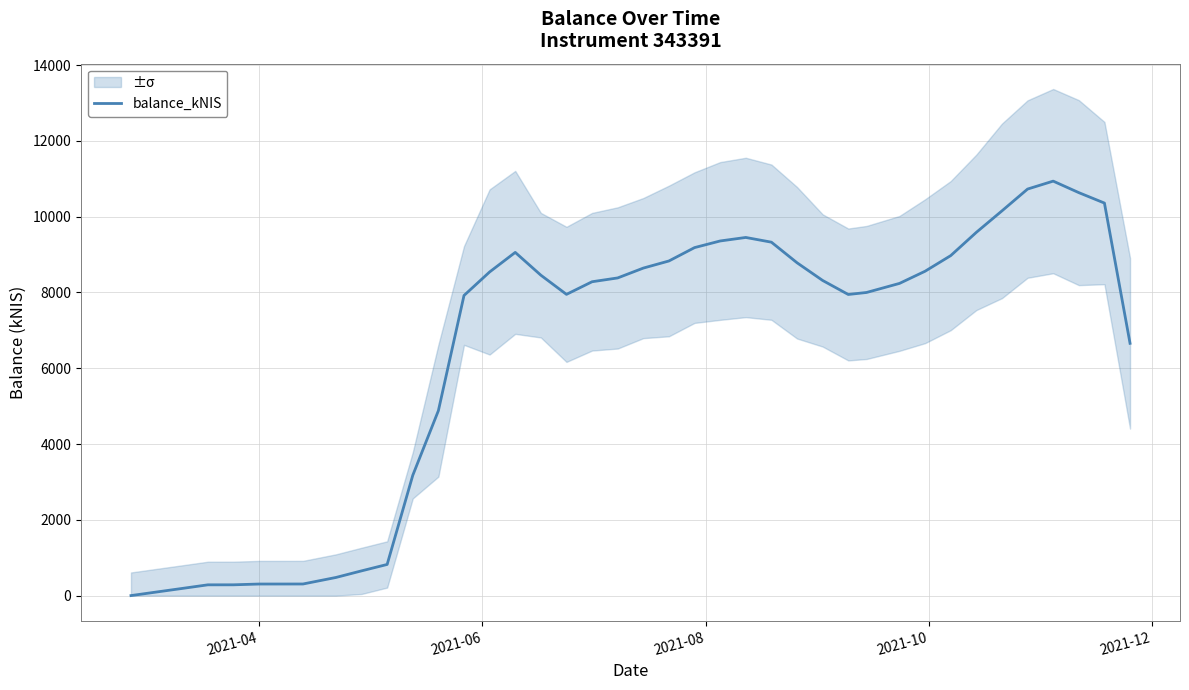

Does the chart display data point markers on the line(s)?

No